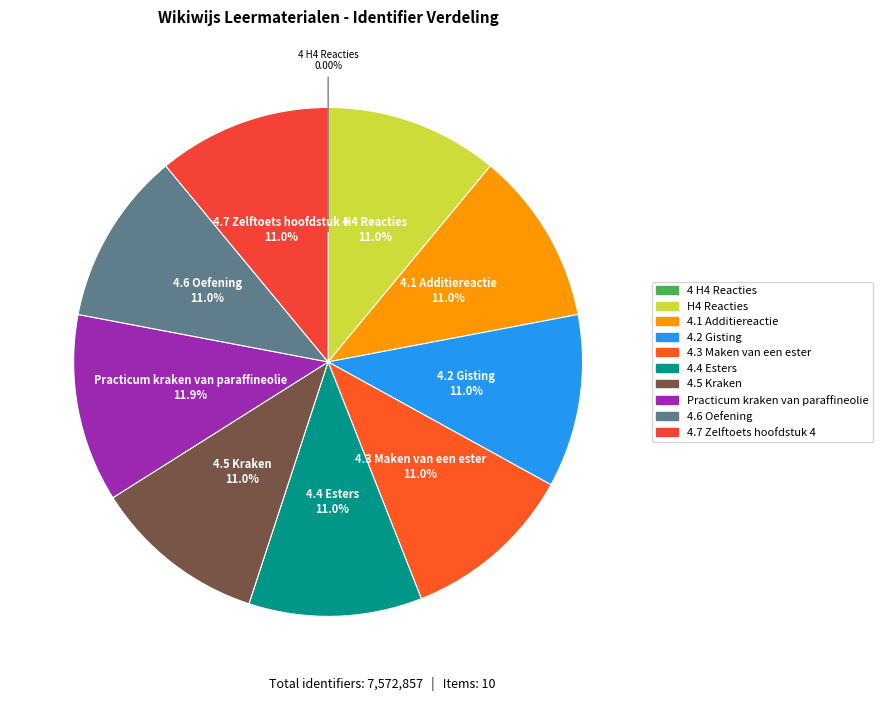

Is there a majority slice in this chart?

No